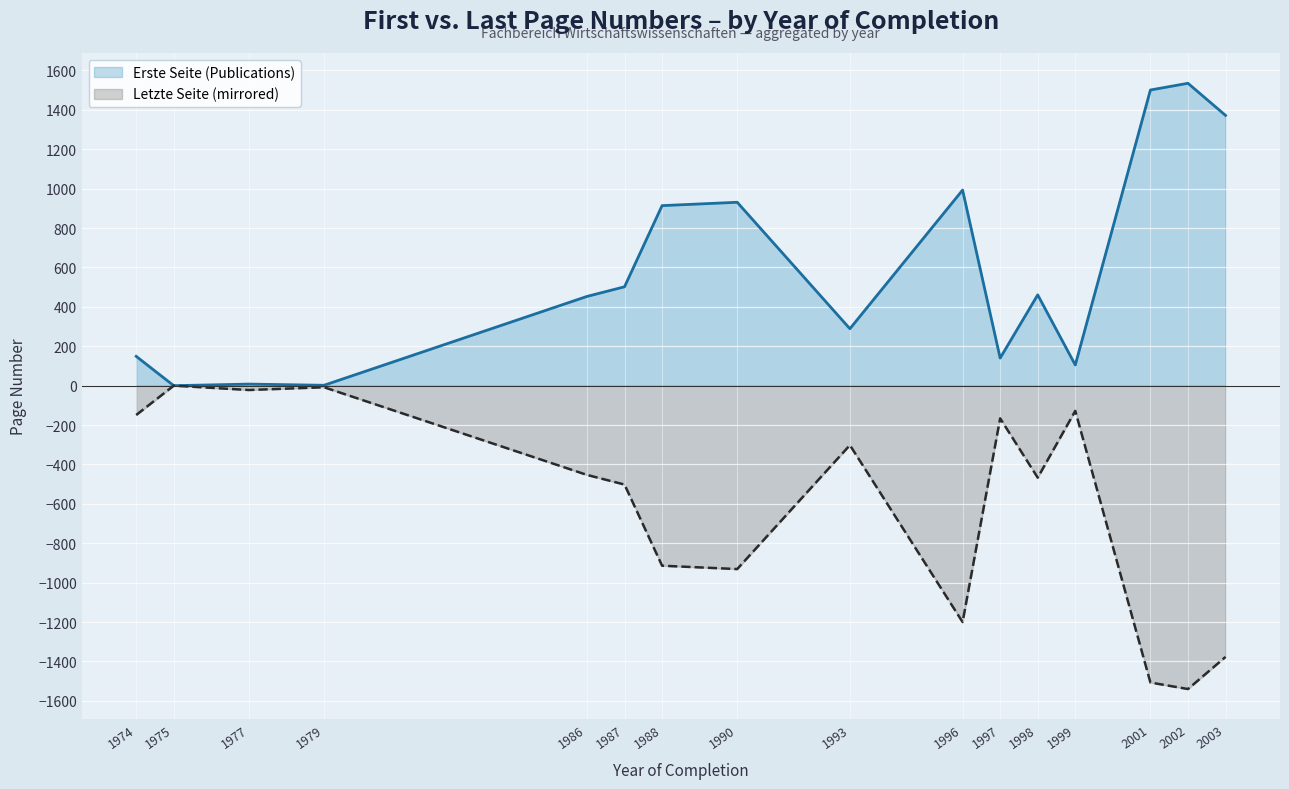

At 2003, list the series in order from largest to smallest.

Erste Seite (Publications), Letzte Seite (mirrored)